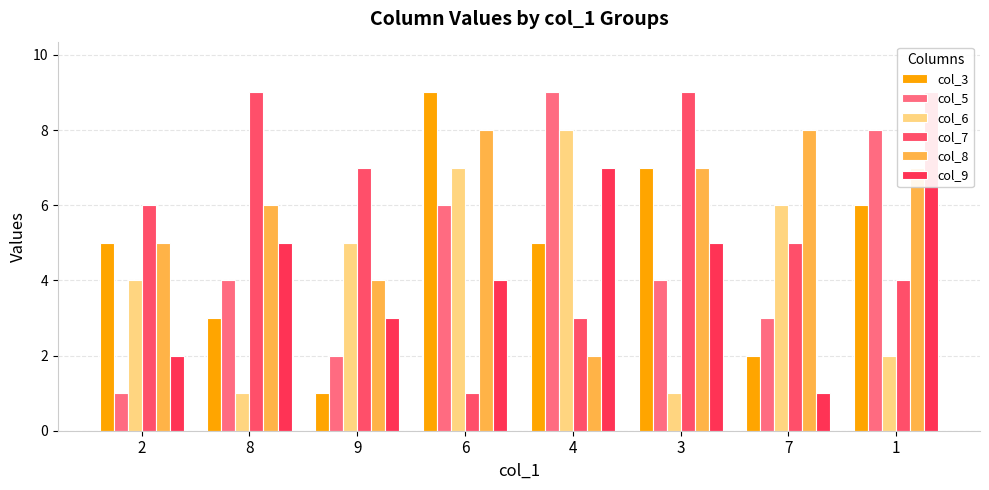

What is the minimum value for col_7?

1